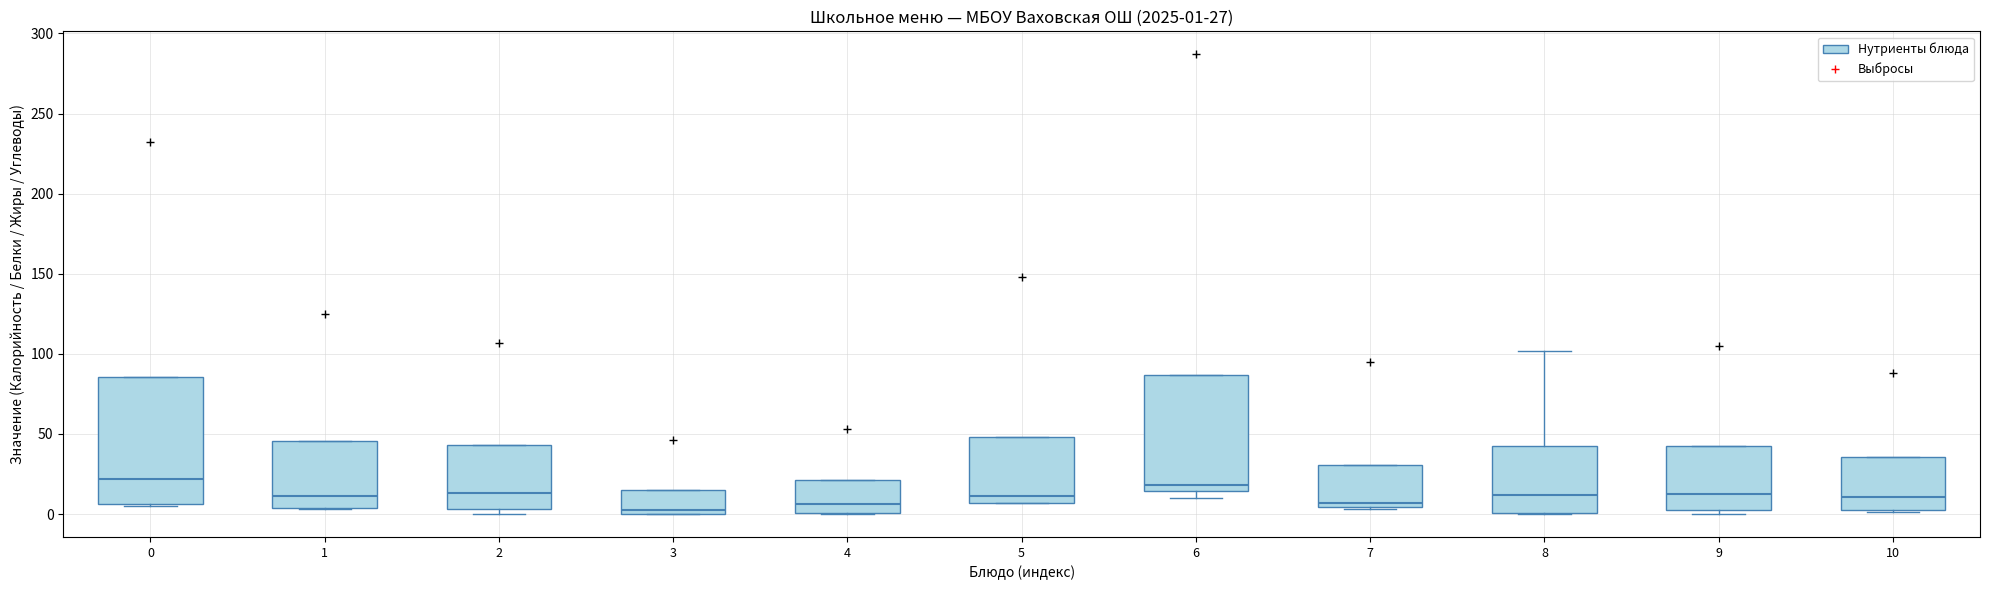

Which box is the tallest, from its lower edge to its upper edge?

0